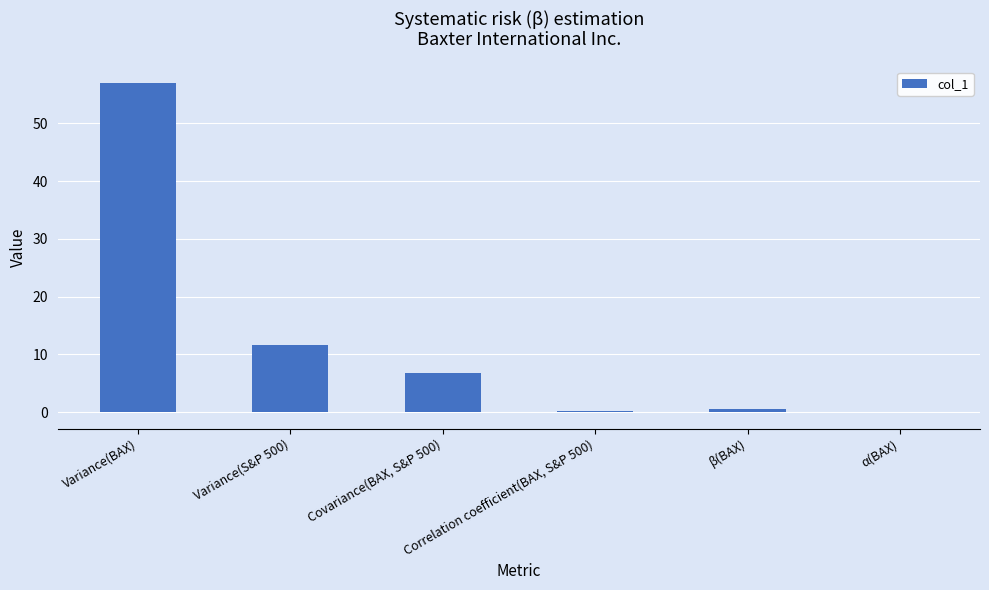

What is the greatest value displayed?

57.0